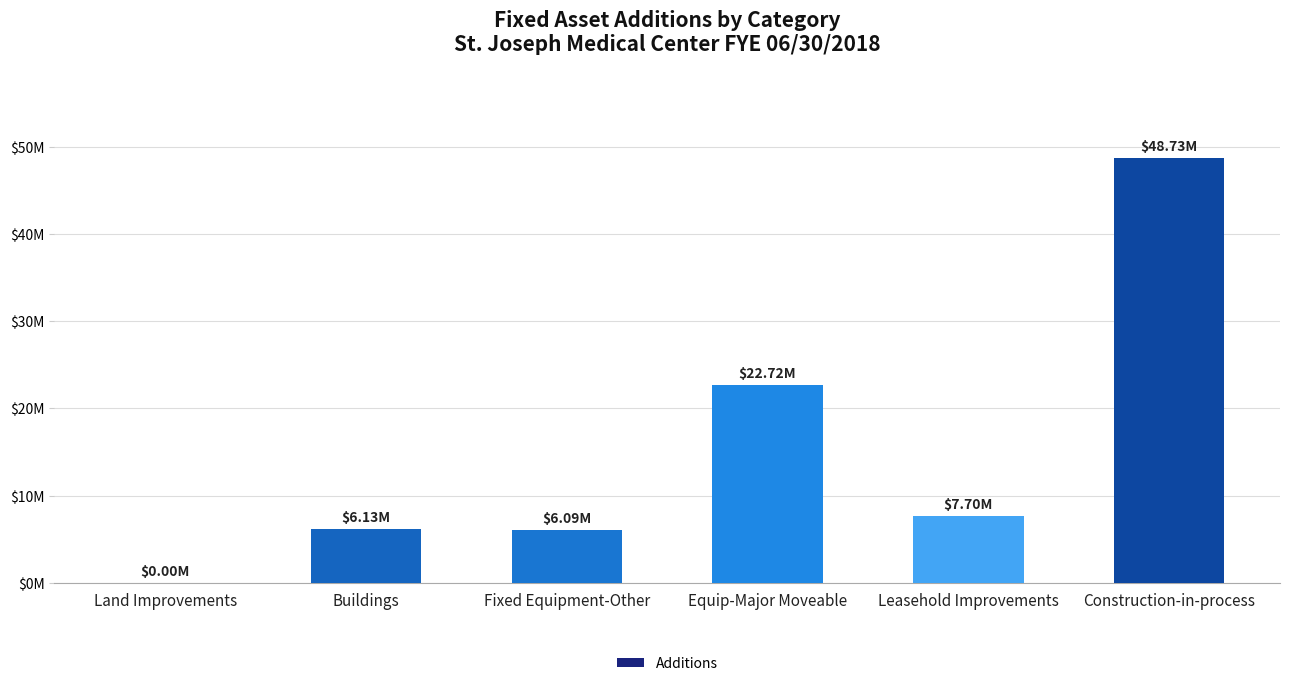

Reading left to right, extract all data points from this chart.

Land Improvements=0.0	Buildings=6130186.6	Fixed Equipment-Other=6086661.4	Equip-Major Moveable=22715011.7	Leasehold Improvements=7696984.4	Construction-in-process=48726746.8